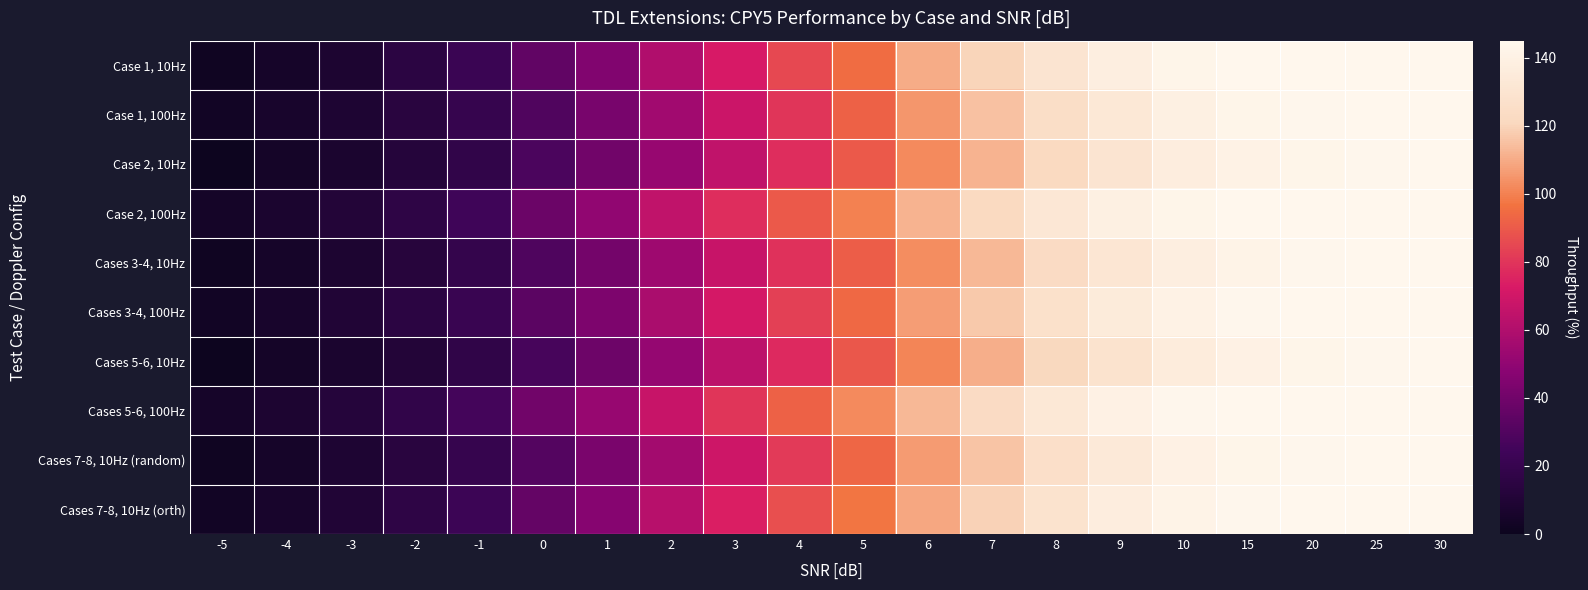

Between 0 and 8, which is larger?

8